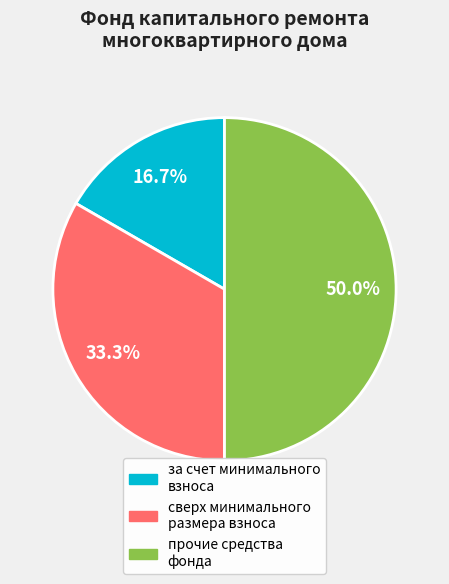

How many segments does this pie chart have?

3